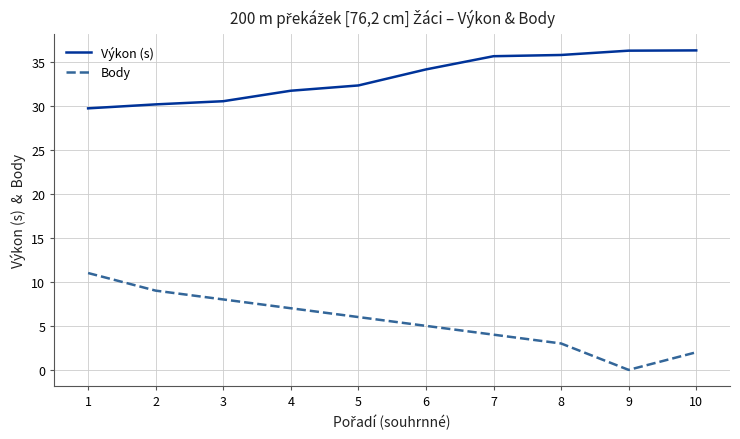

In Body, how many points are lower than both neighbors (excluding endpoints)?

1